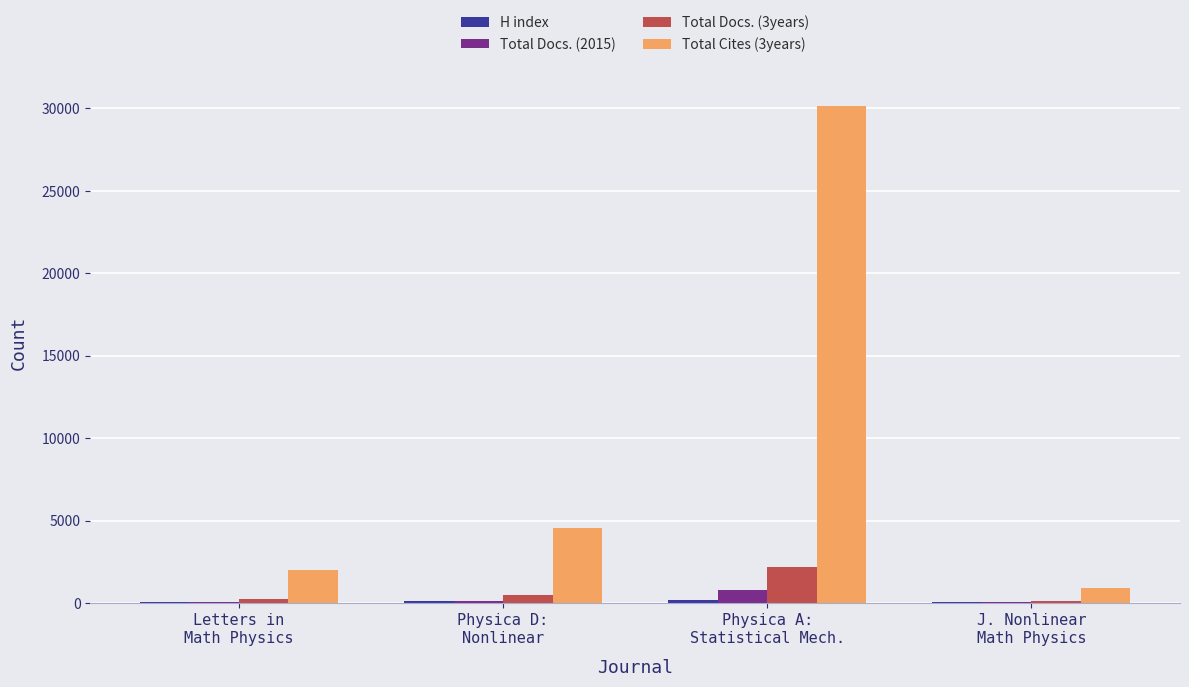

Which series has the largest total across all categories?

Total Cites (3years)